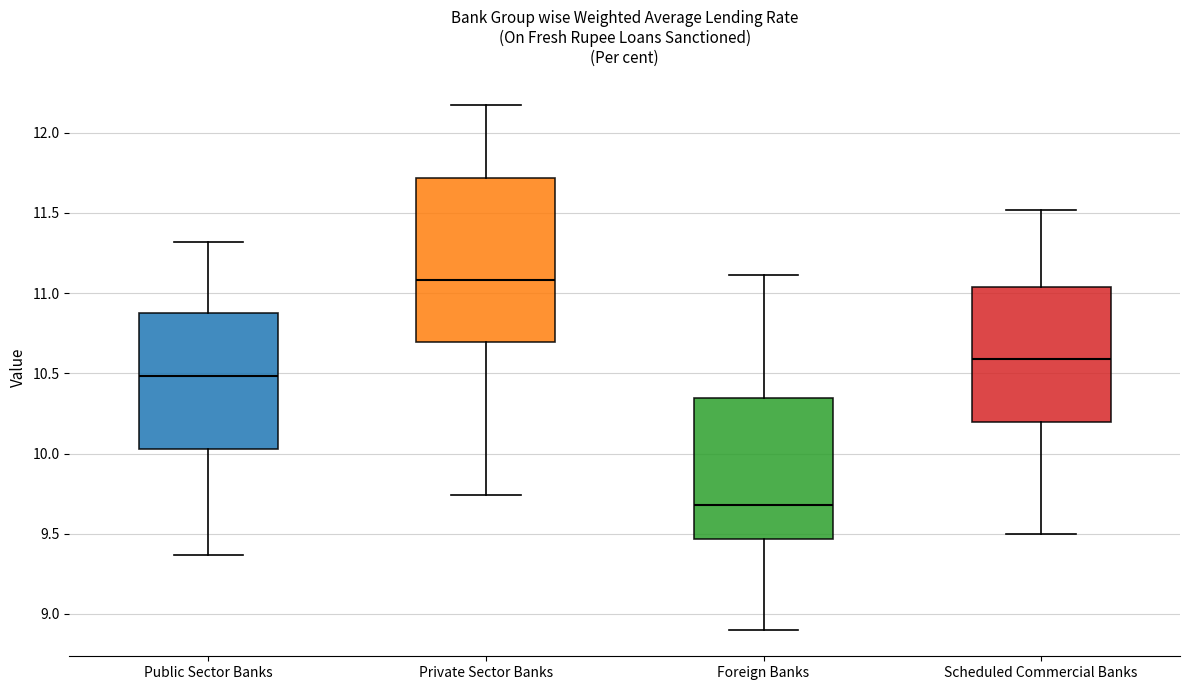

Where does the median line of the box for Public Sector Banks sit on the y-axis? The values are not printed on the chart, so give them approximately, as read against the axis.

10.50